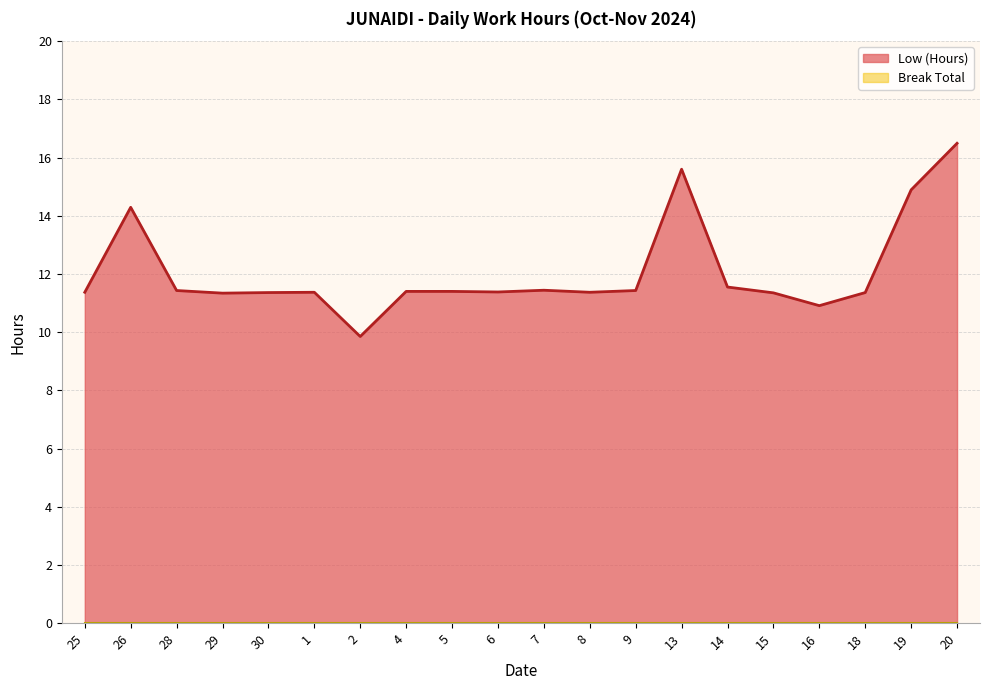

What is the sum of all values?

241.6